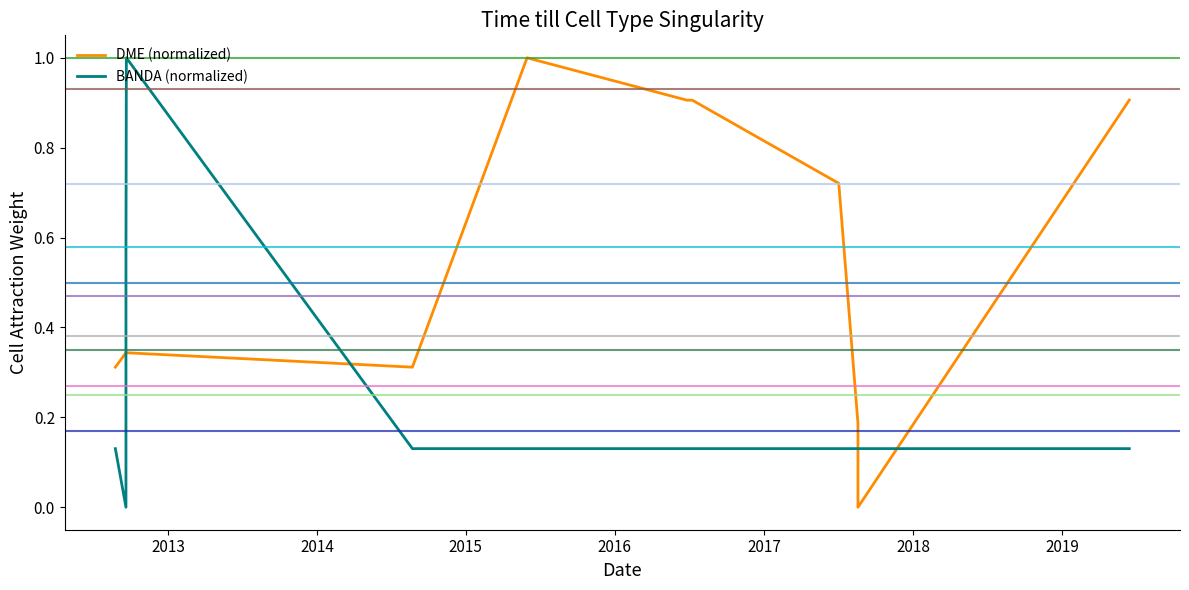

Reading left to right, list all the values displayed in this chart.

DME (normalized): 0.3	0.3	0.3	0.3	0.3	1.0	0.9	0.9	0.7	0.2	0.0	0.9
BANDA (normalized): 0.1	0.0	0.6	1.0	0.1	0.1	0.1	0.1	0.1	0.1	0.1	0.1